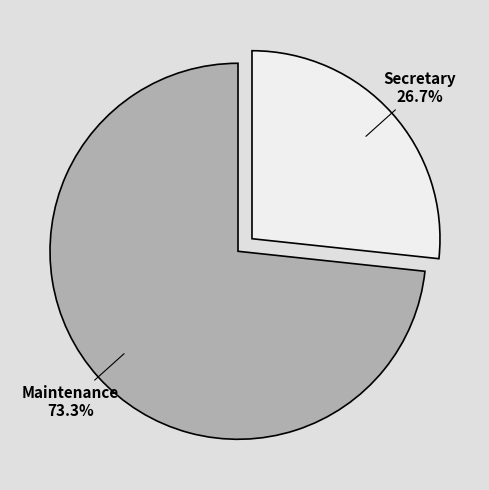

To the nearest percent, what portion does Maintenance represent?

73%